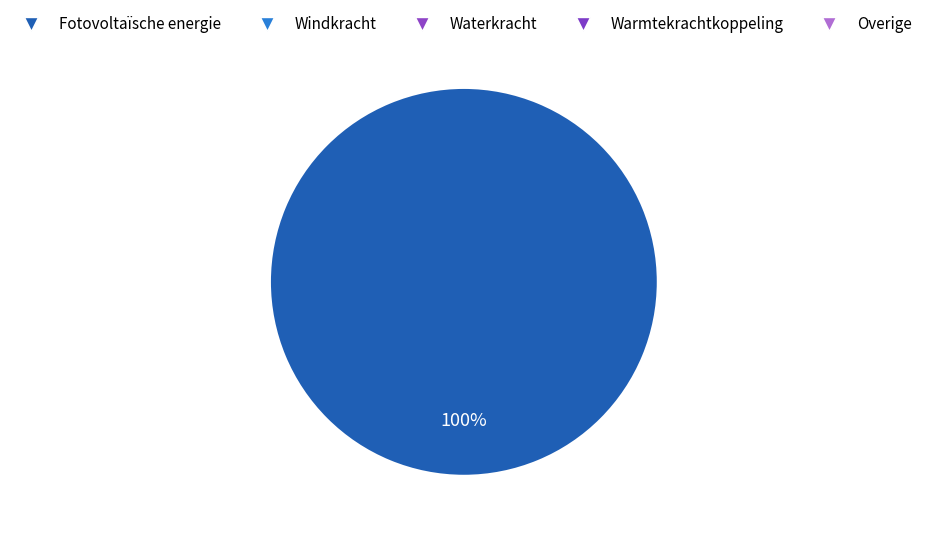

To the nearest percent, what percentage of the pie is Fotovoltaïsche energie?

100%